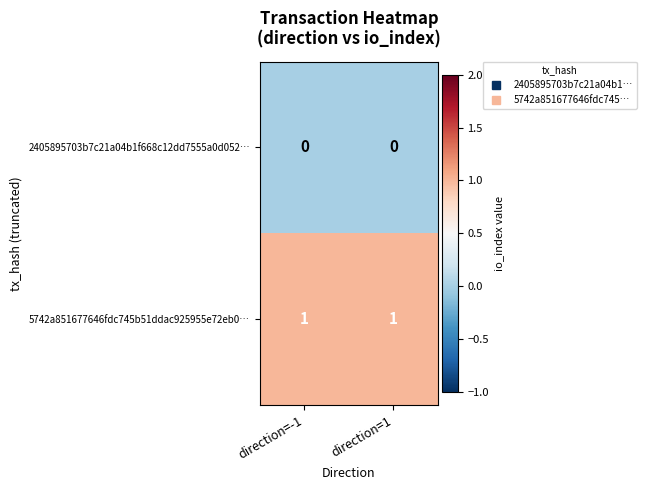

Is the value of 2405895703b7c21a04b1f668c12dd7555a0d052… at direction=1 greater than the value of 5742a851677646fdc745b51ddac925955e72eb0… at direction=-1?

No